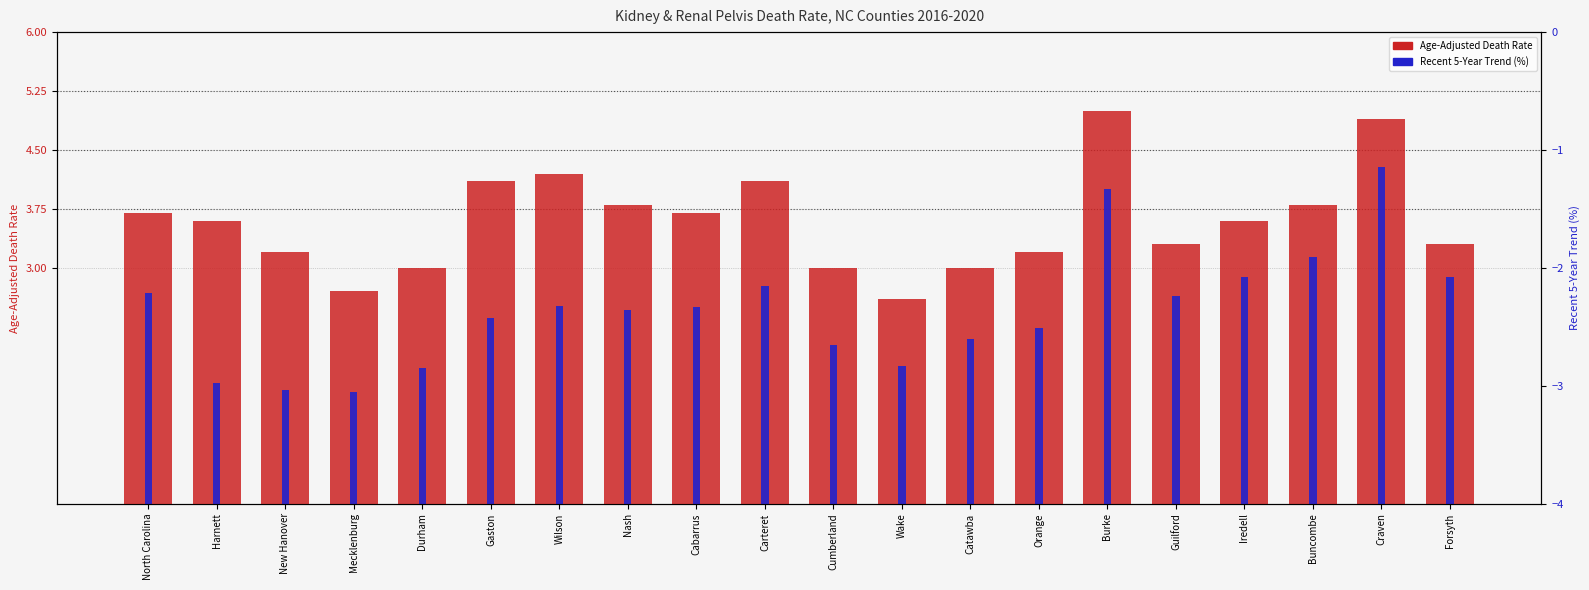

What are all the series names shown in the legend?

Age-Adjusted Death Rate, Recent 5-Year Trend